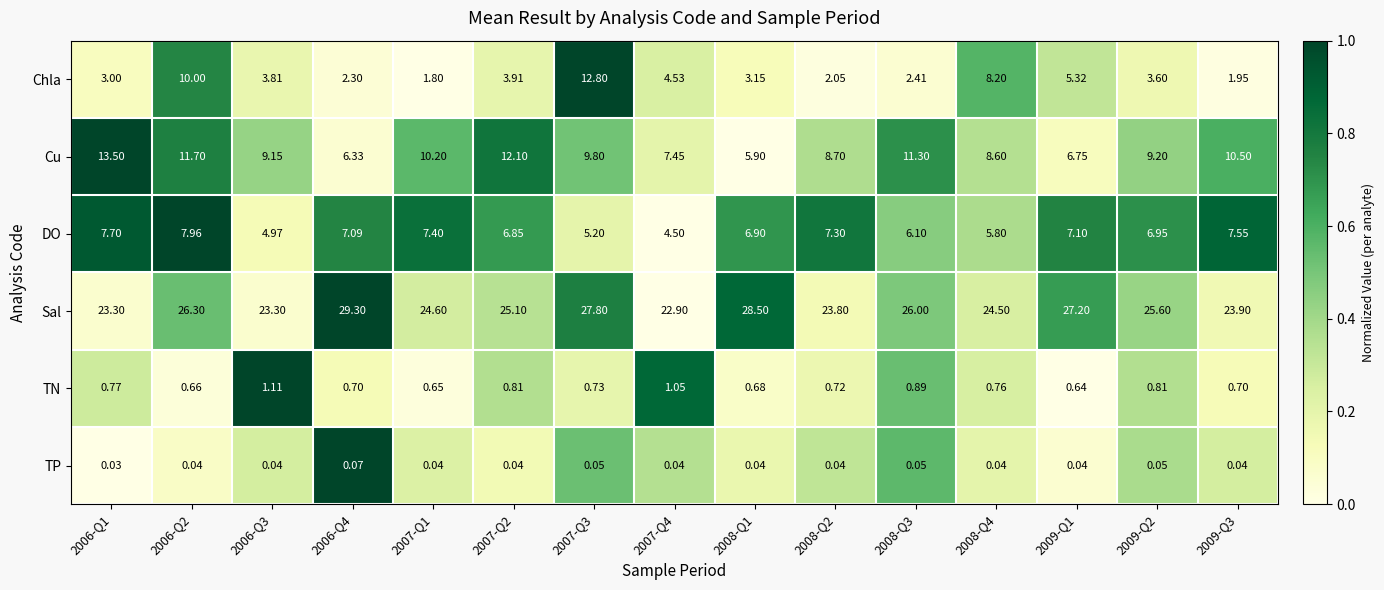

Is the value of TP at 2006-Q4 greater than the value of TN at 2008-Q3?

No